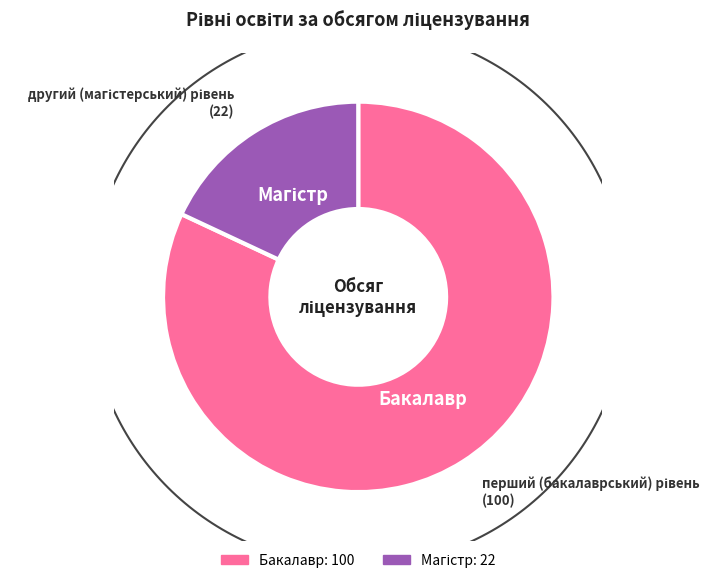

True or false: перший (бакалаврський) рівень accounts for 90% of the total.

False